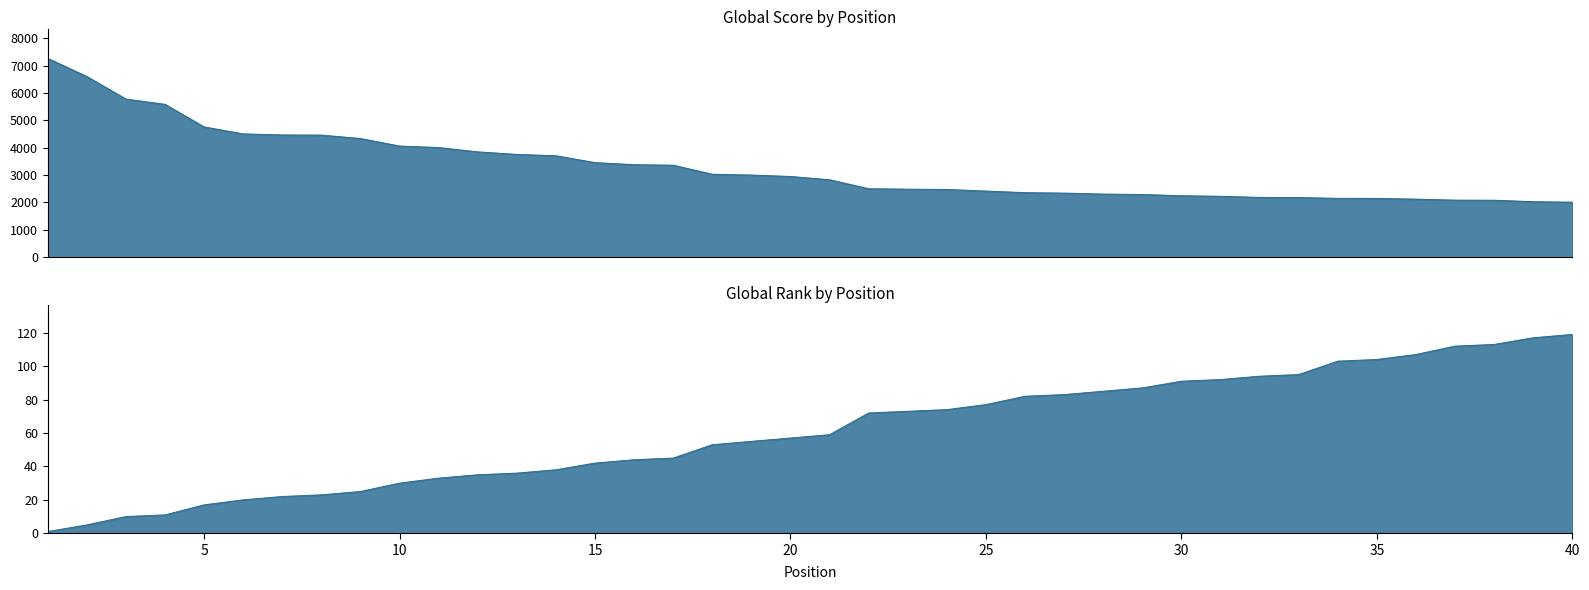

List the series in order of their peak value, lowest first.

Global Rank, Global Score